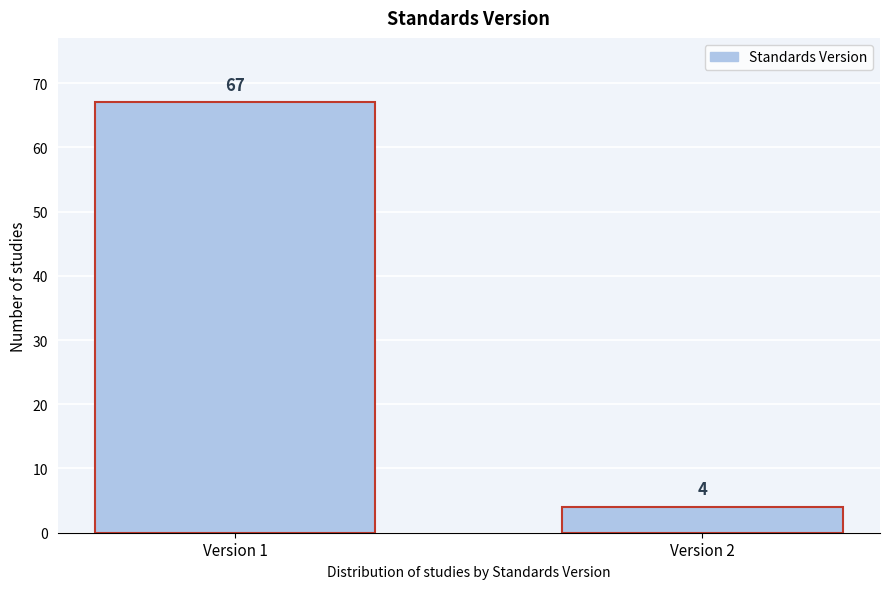

Reading right to left, what are all the values shown in this chart?

Version 2=4	Version 1=67